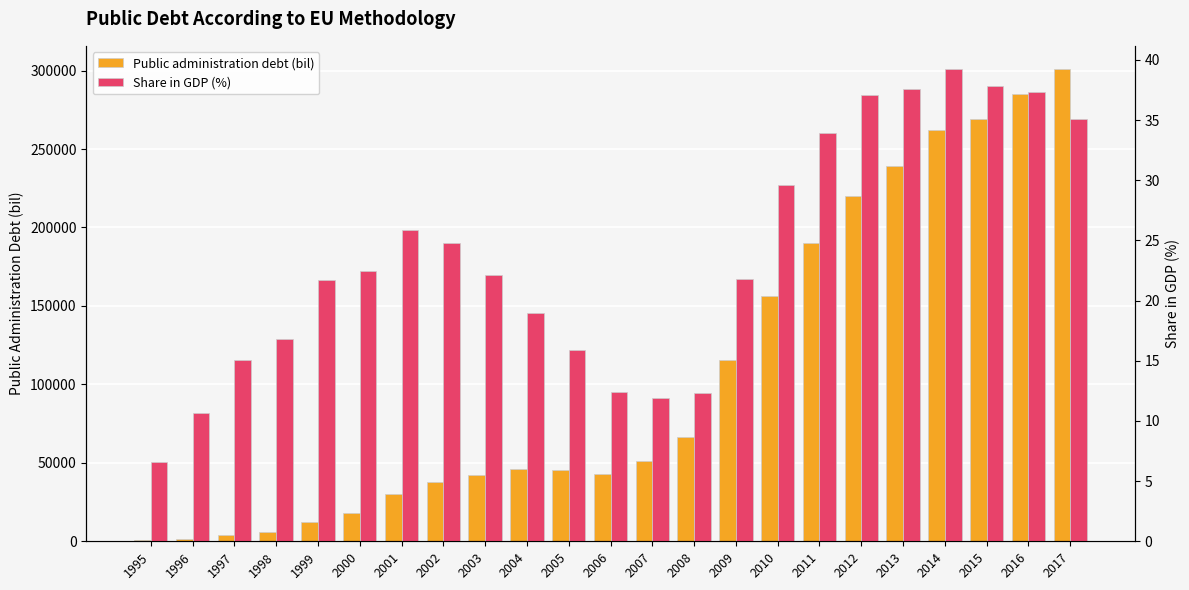

What is the difference between the second highest and second lowest values in the Public administration debt (bil) series?

283788.9